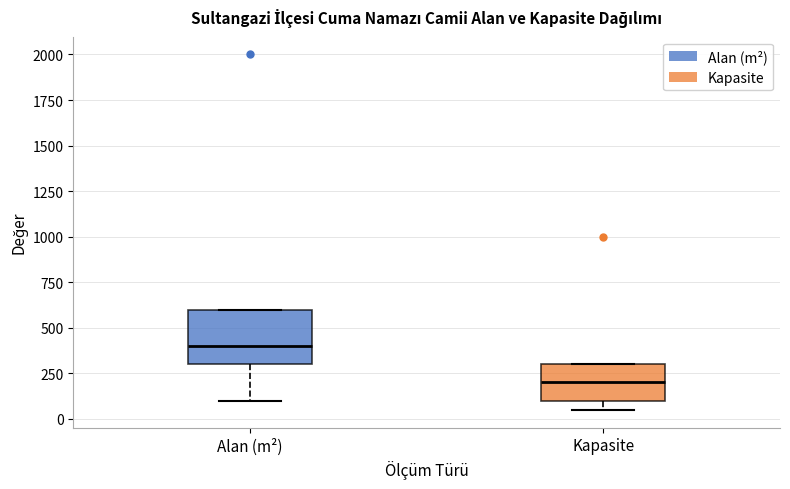

Reading left to right, read every box against the y-axis: the position of its median line, the range the box covers, and the ends of its whiskers. The values are not printed on the chart, so give them approximately, as read against the axis.

Alan (m²): median 400, box 300 to 600, whiskers 100 to 600
Kapasite: median 200, box 100 to 300, whiskers 50 to 300